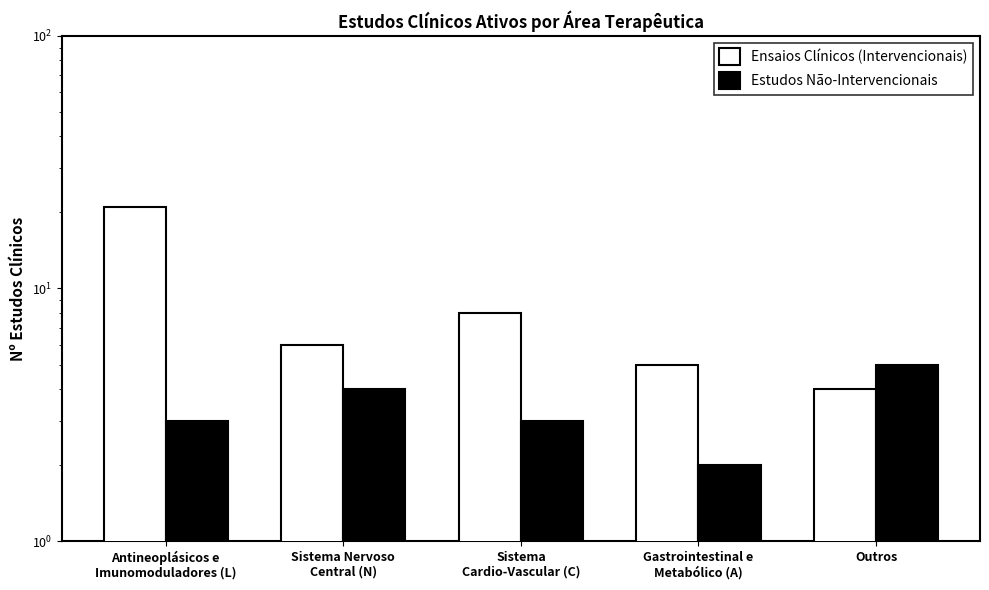

What is the difference between the maximum and minimum values in the Ensaios Clínicos (Intervencionais) series?

17